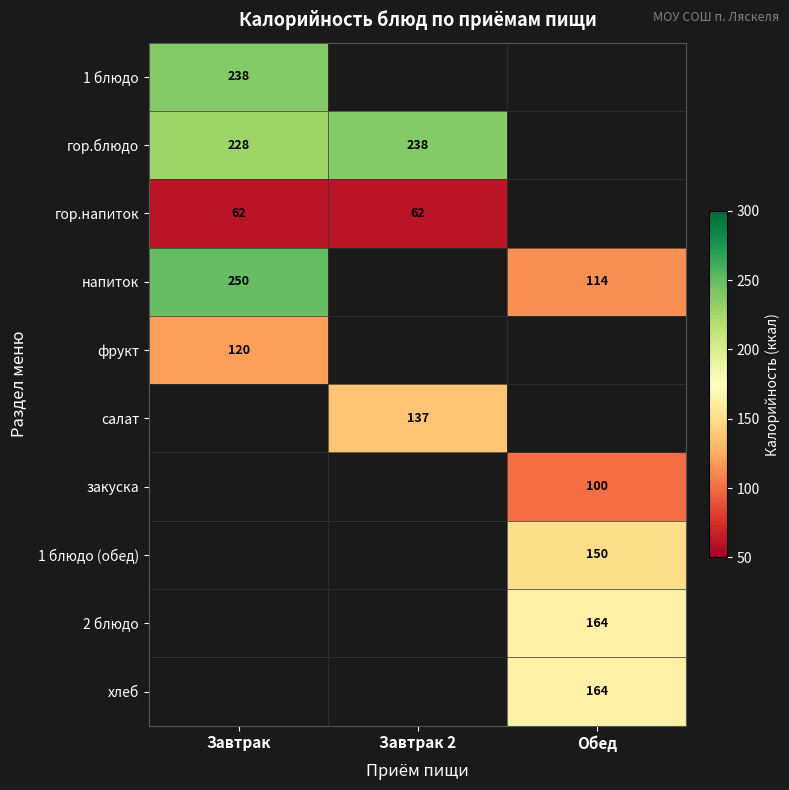

Count the number of categories in the chart.

3